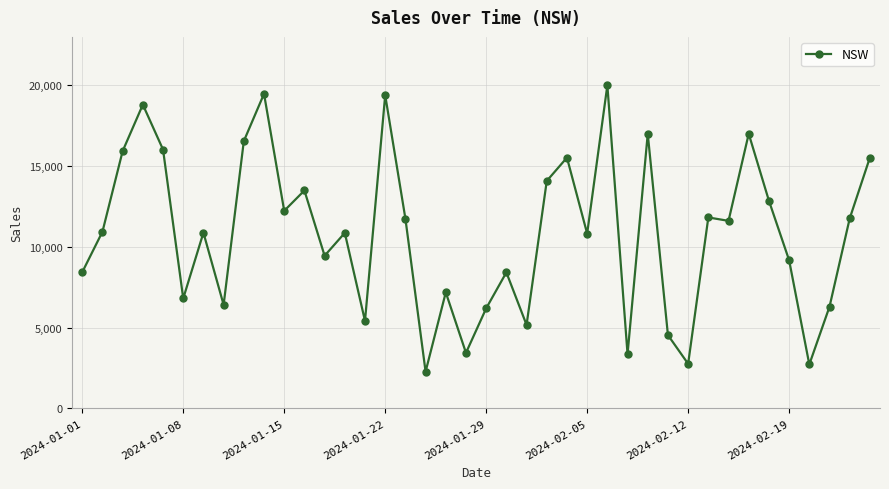

What is the smallest value displayed?

2267